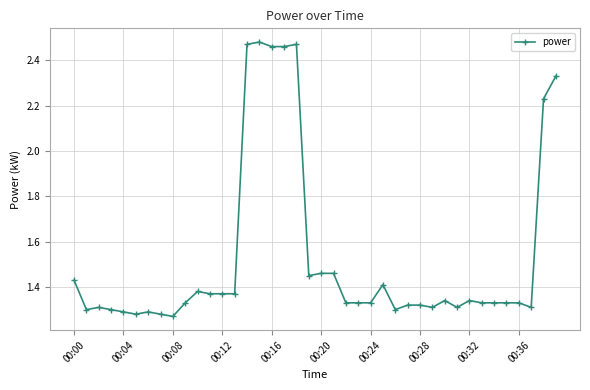

True or false: the data has more than 1 interior local peaks.

True